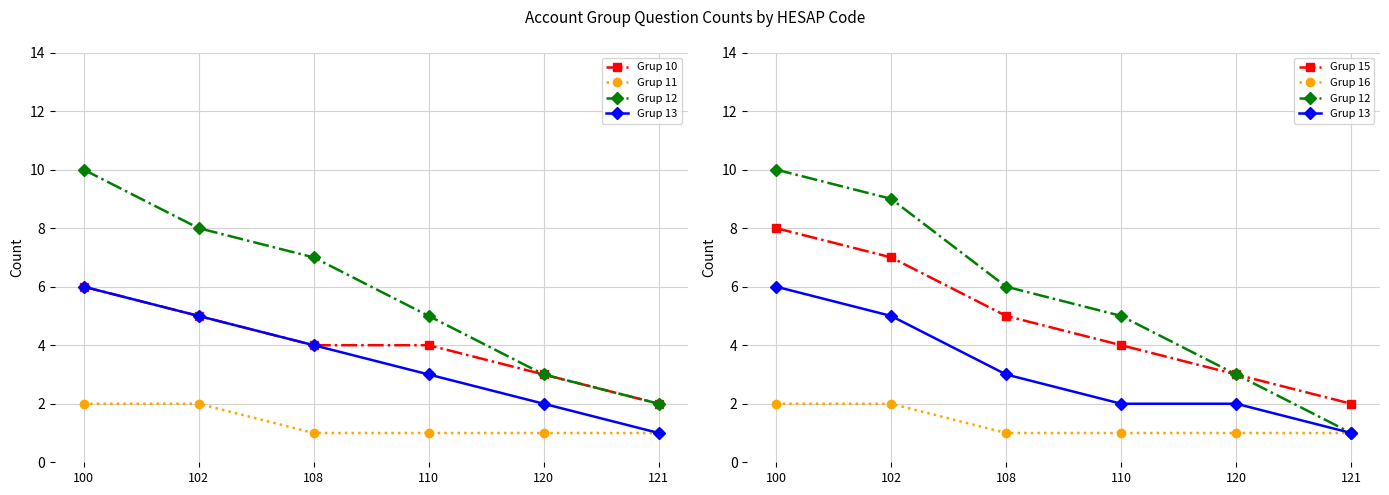

Is the value of Grup 15 at 102 greater than the value of Grup 12 at 121?

Yes